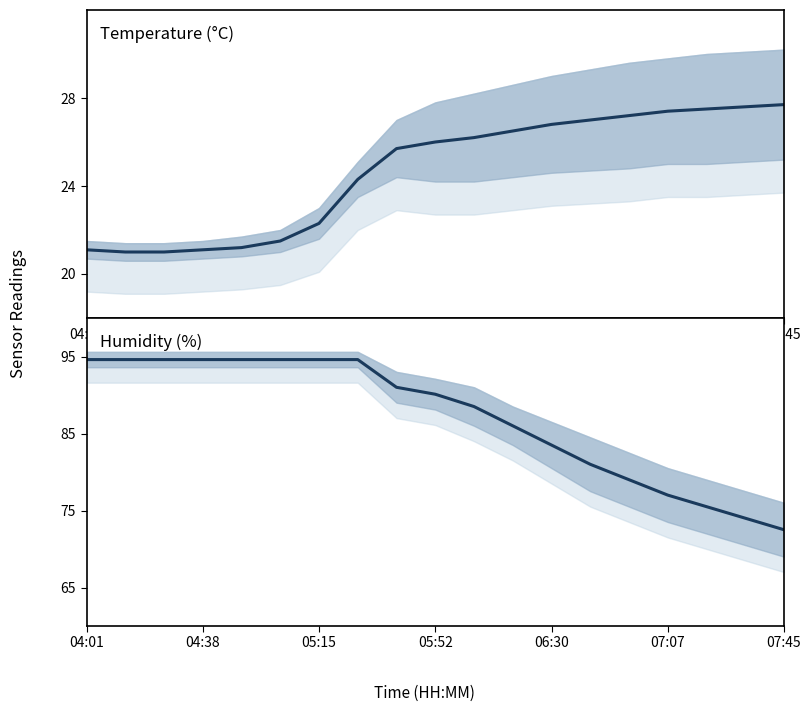

Where is temperature nearest to the value 24?

7